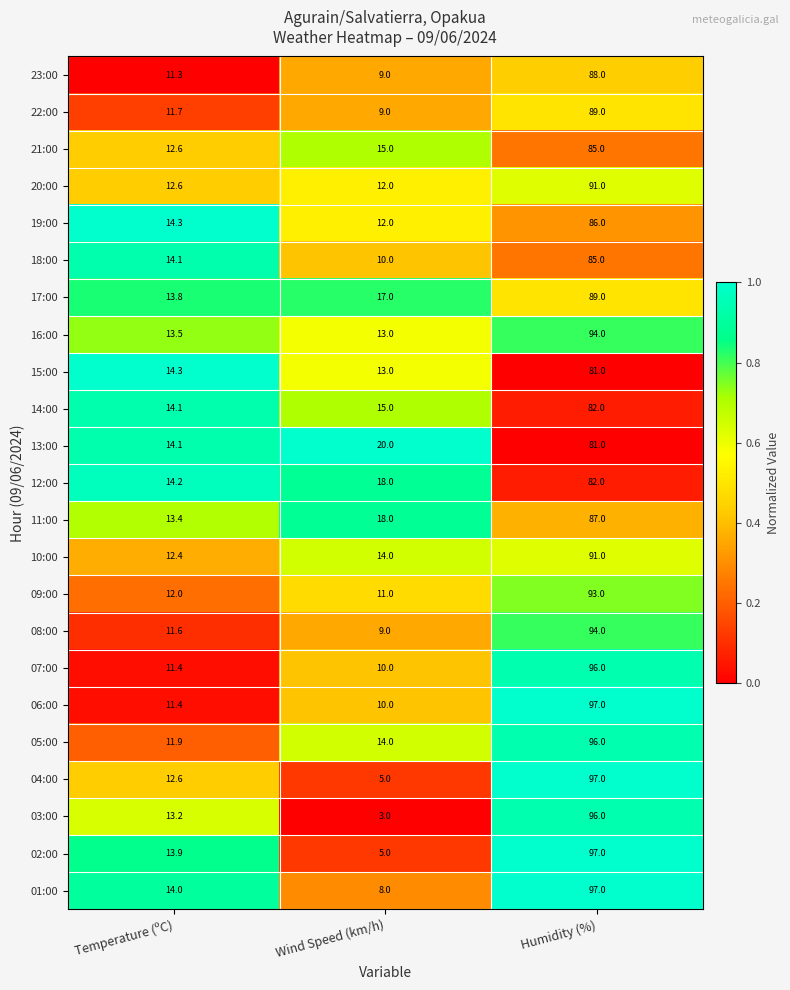

Is the value of 09:00 at Humidity (%) greater than the value of 14:00 at Humidity (%)?

Yes